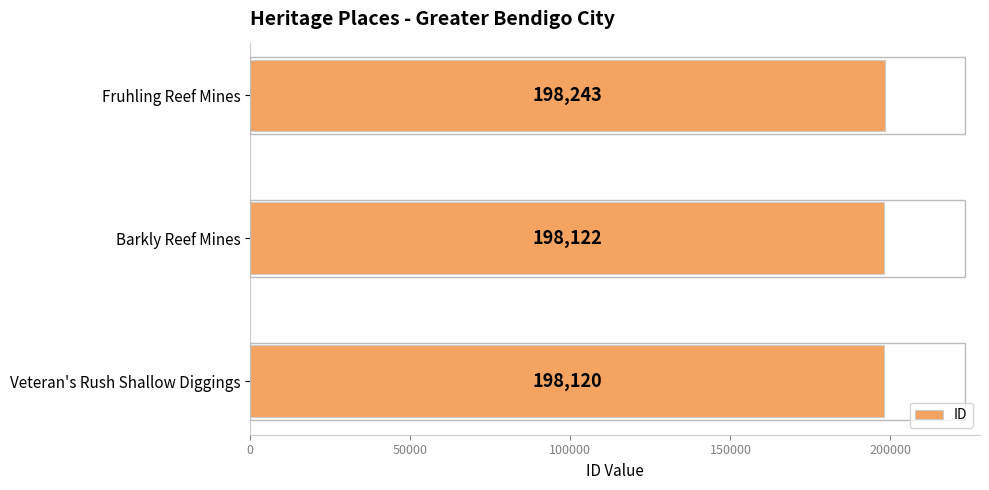

Which category has the highest value across all series?

Fruhling Reef Mines